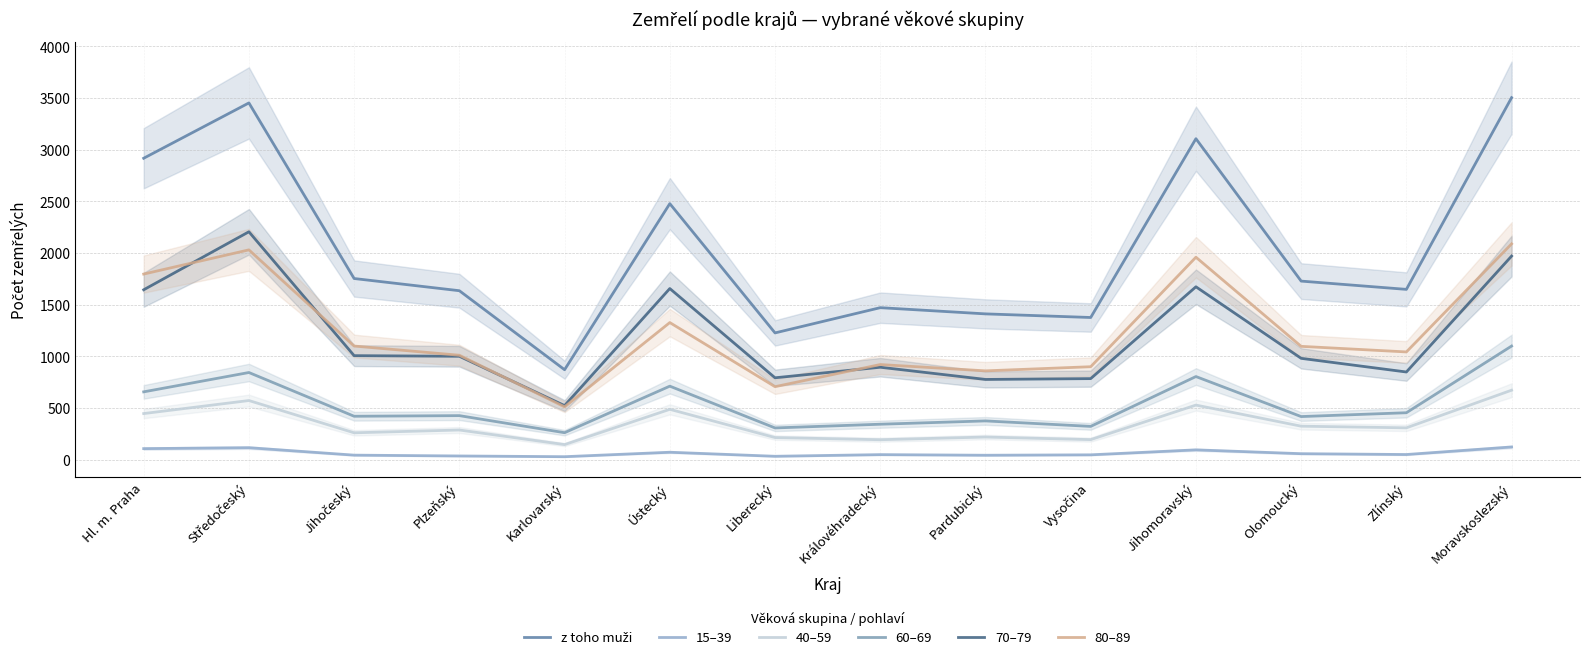

True or false: 80–89 and 40–59 cross at least once.

False